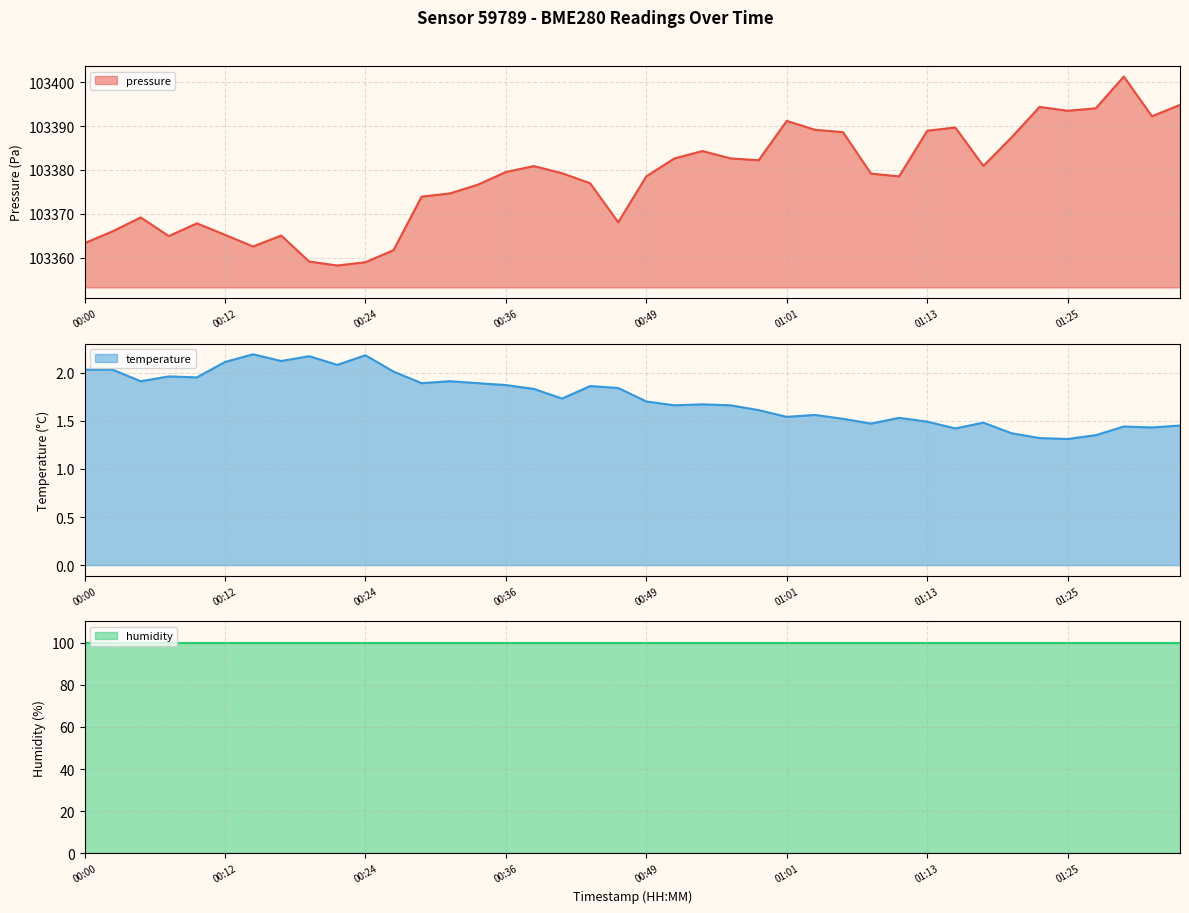

What is the average value of the pressure series?

103378.1